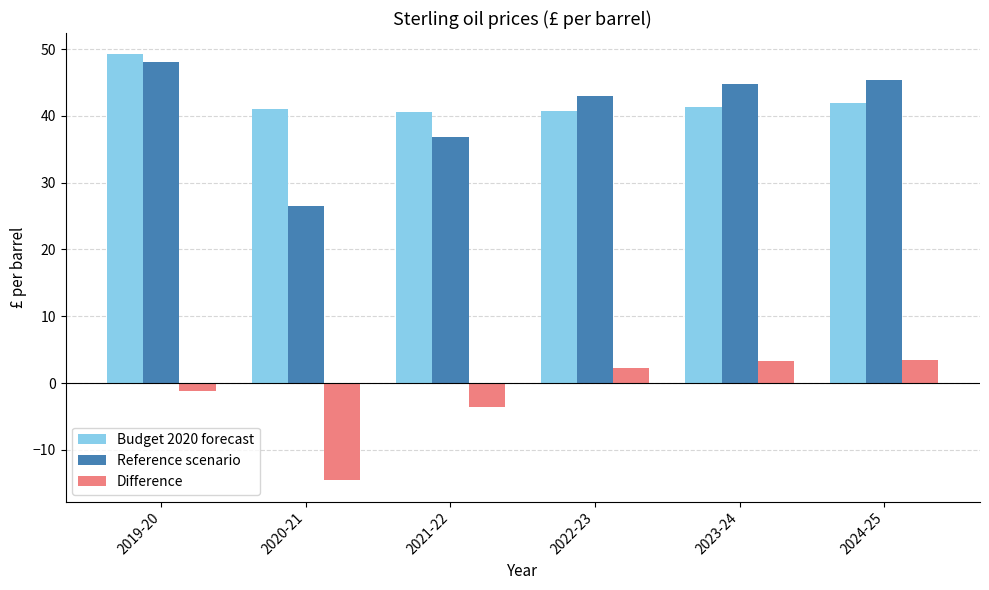

What is the sum of the Difference values at 2023-24 and 2021-22?

-0.3